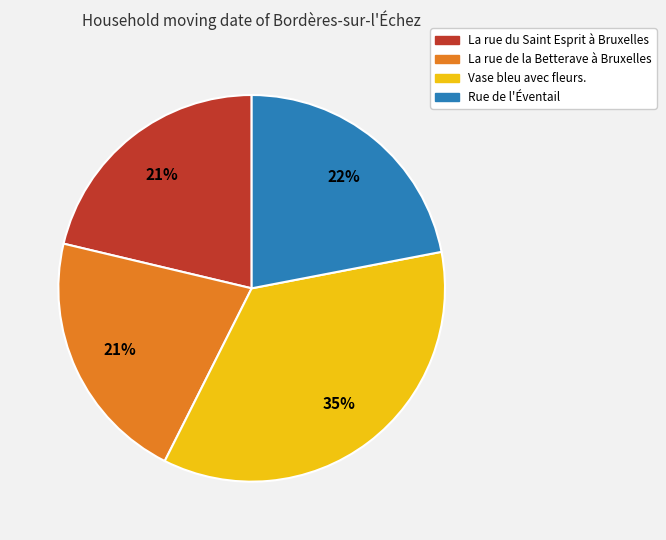

The Rue de l'Éventail slice represents 22% of the pie. True or false?

True